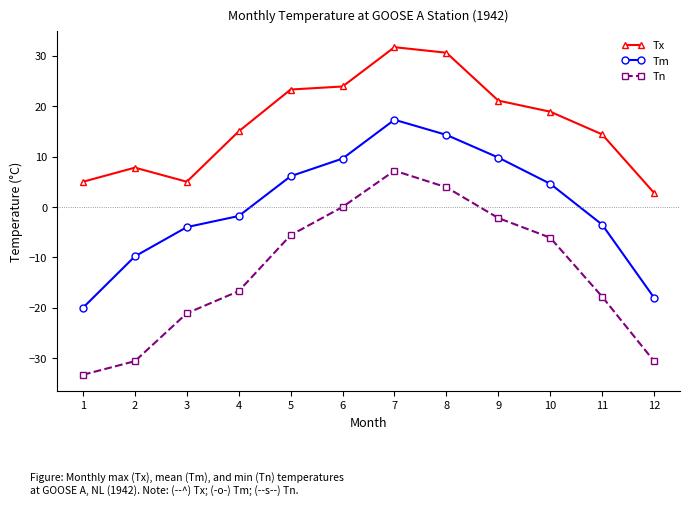

What is the difference between the second highest and second lowest values in the Tx series?

25.6